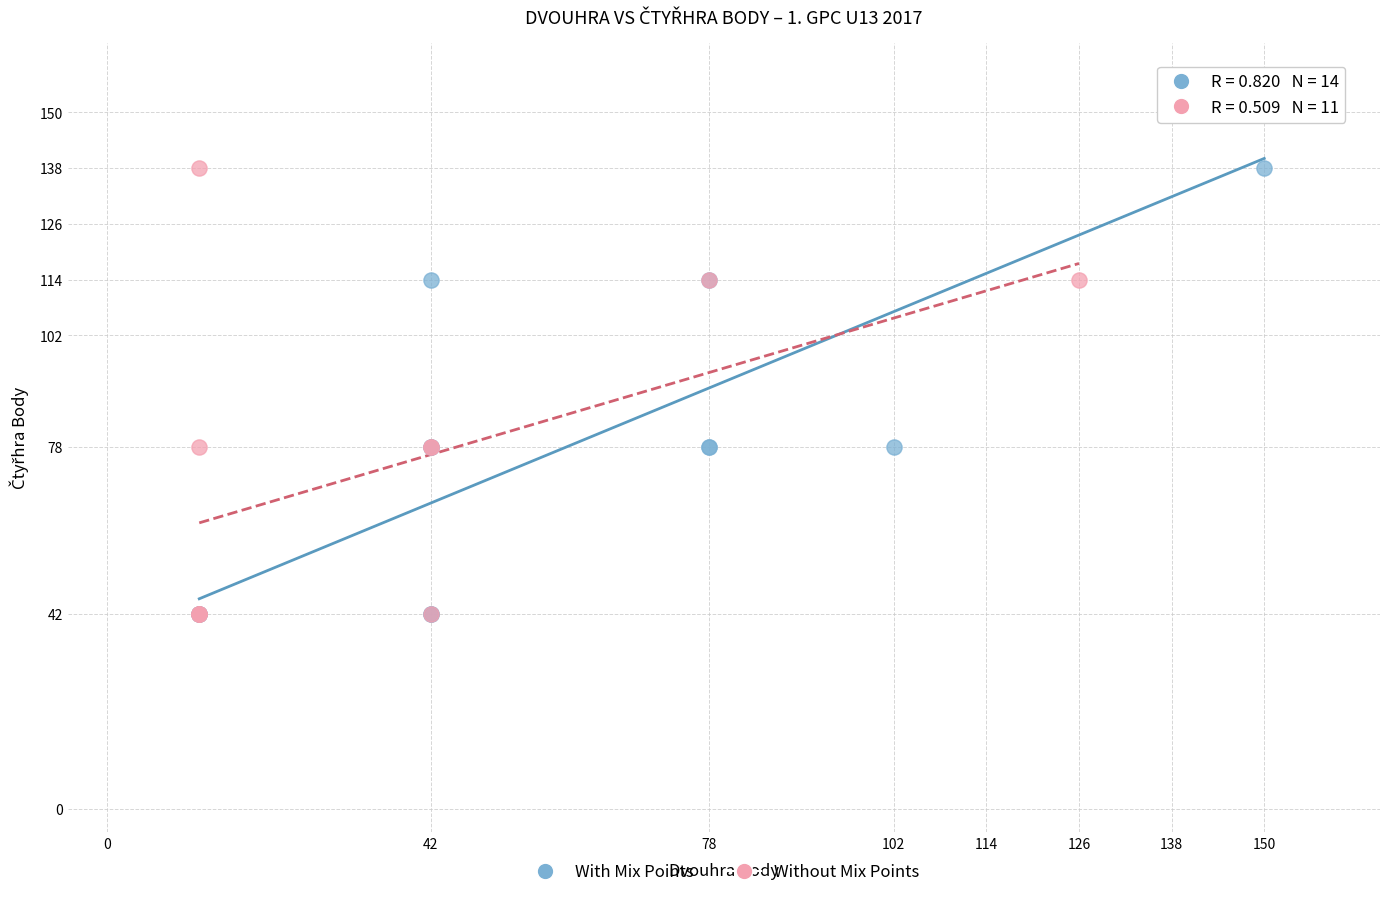

Which series has the largest Y range (max minus min)?

With Mix Points